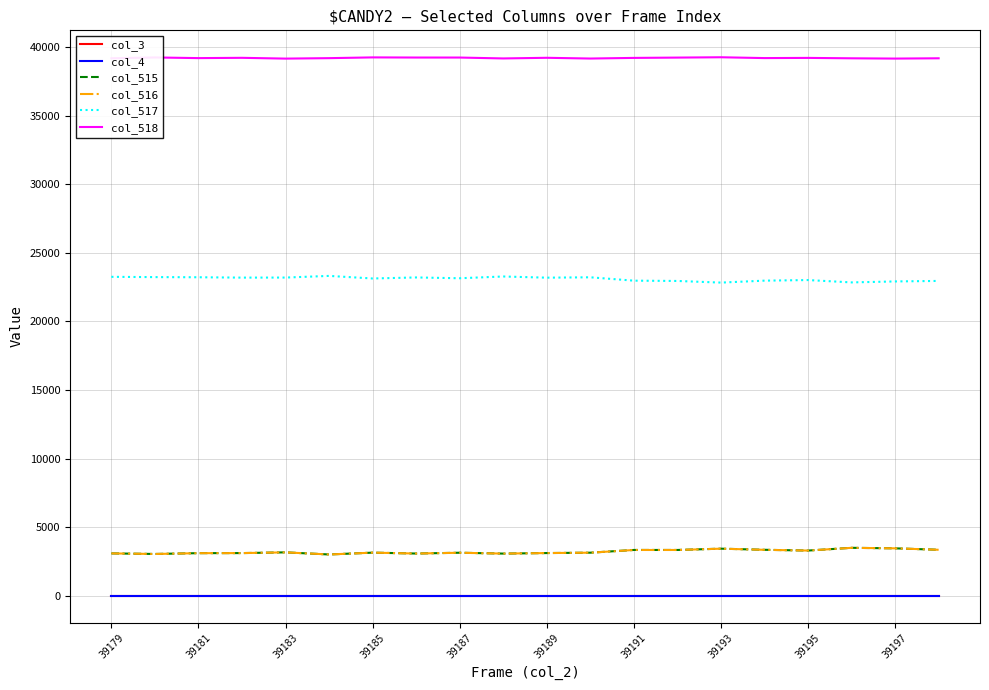

Which series has the largest total across all categories?

col_518